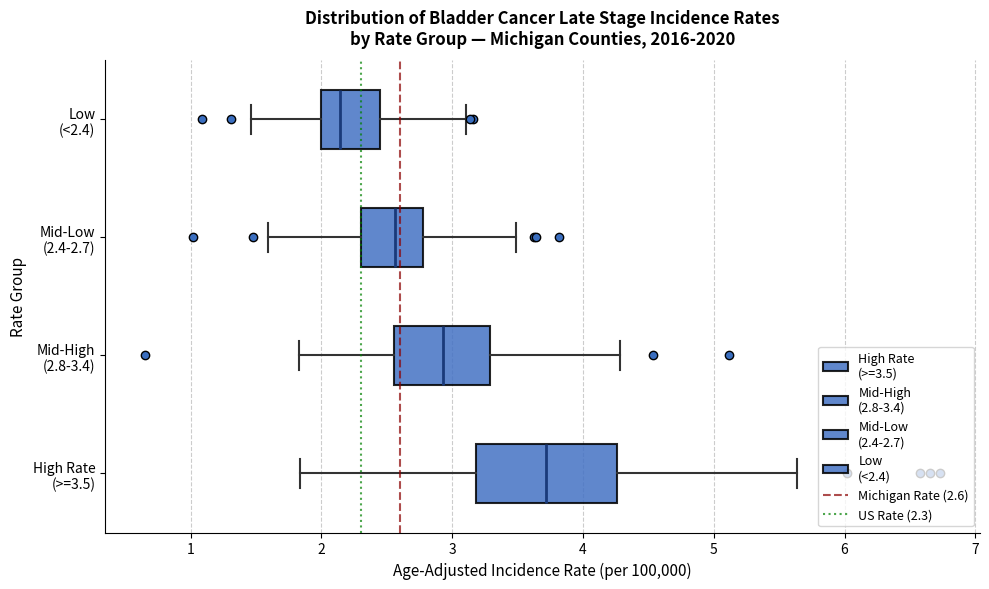

Which box has the furthest to the left median line?

Low (<2.4)